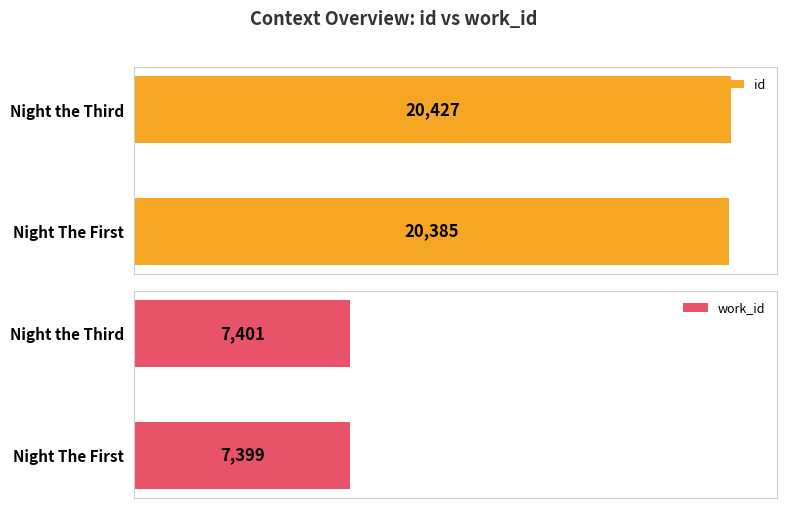

What is the sum of all id values?

40812